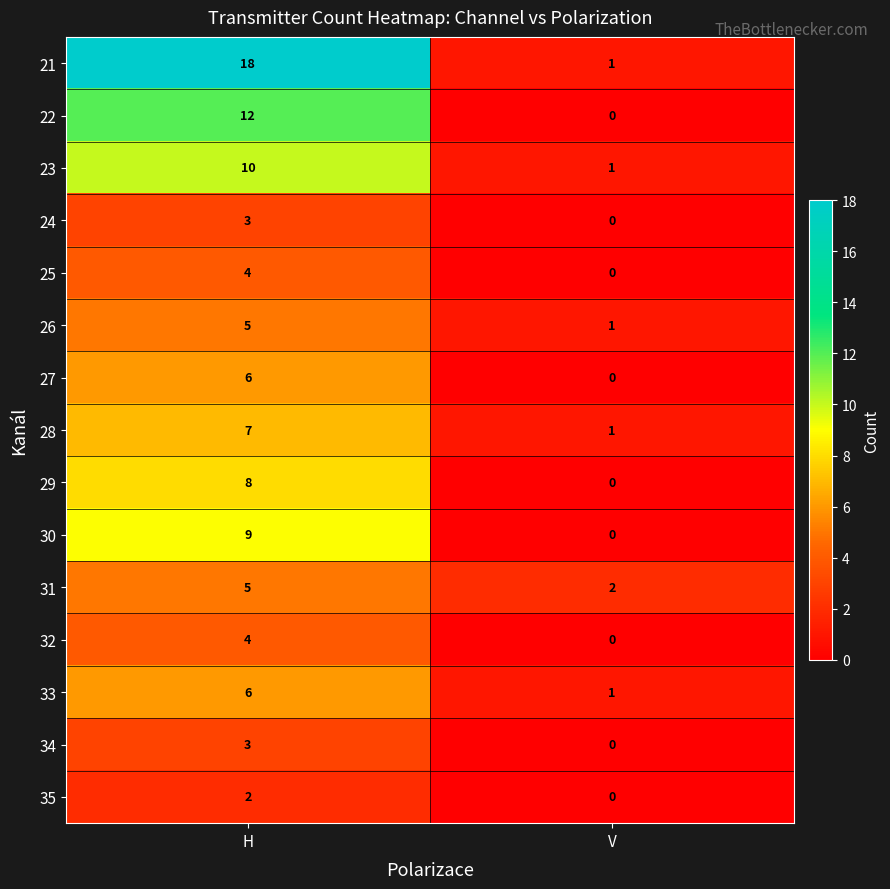

True or false: 22 has a value of 0 at V.

True